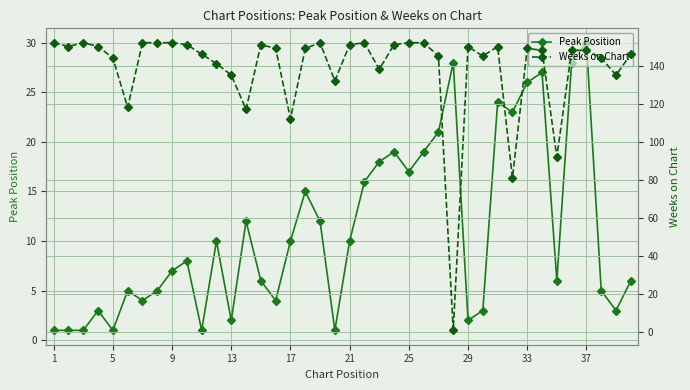

How many values in the Peak Position series exceed 8?

19